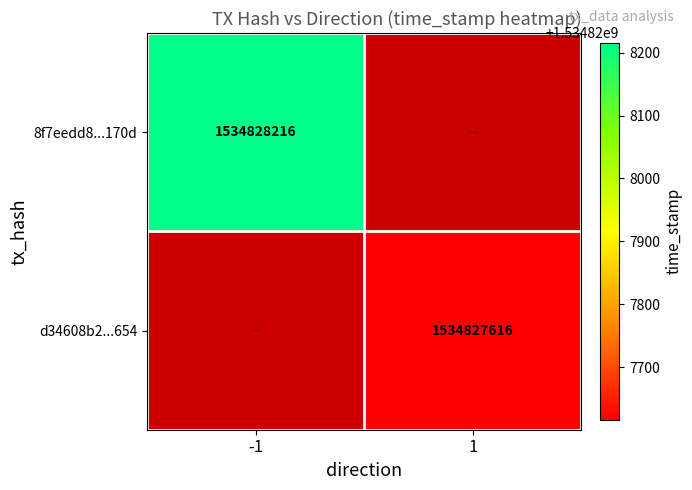

Which series has the widest spread of values?

8f7eedd8e4b492d90f97508875ca468e782170d